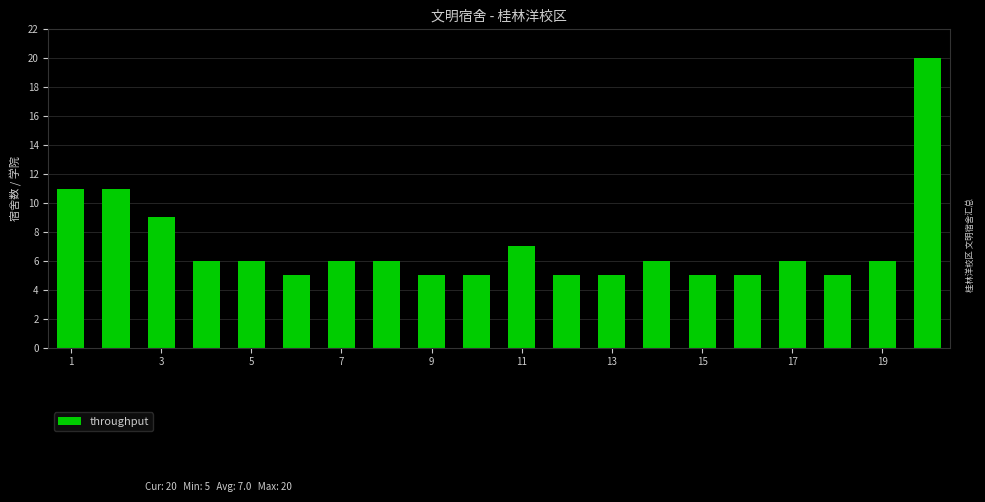

What is the difference between the maximum and minimum values?

15